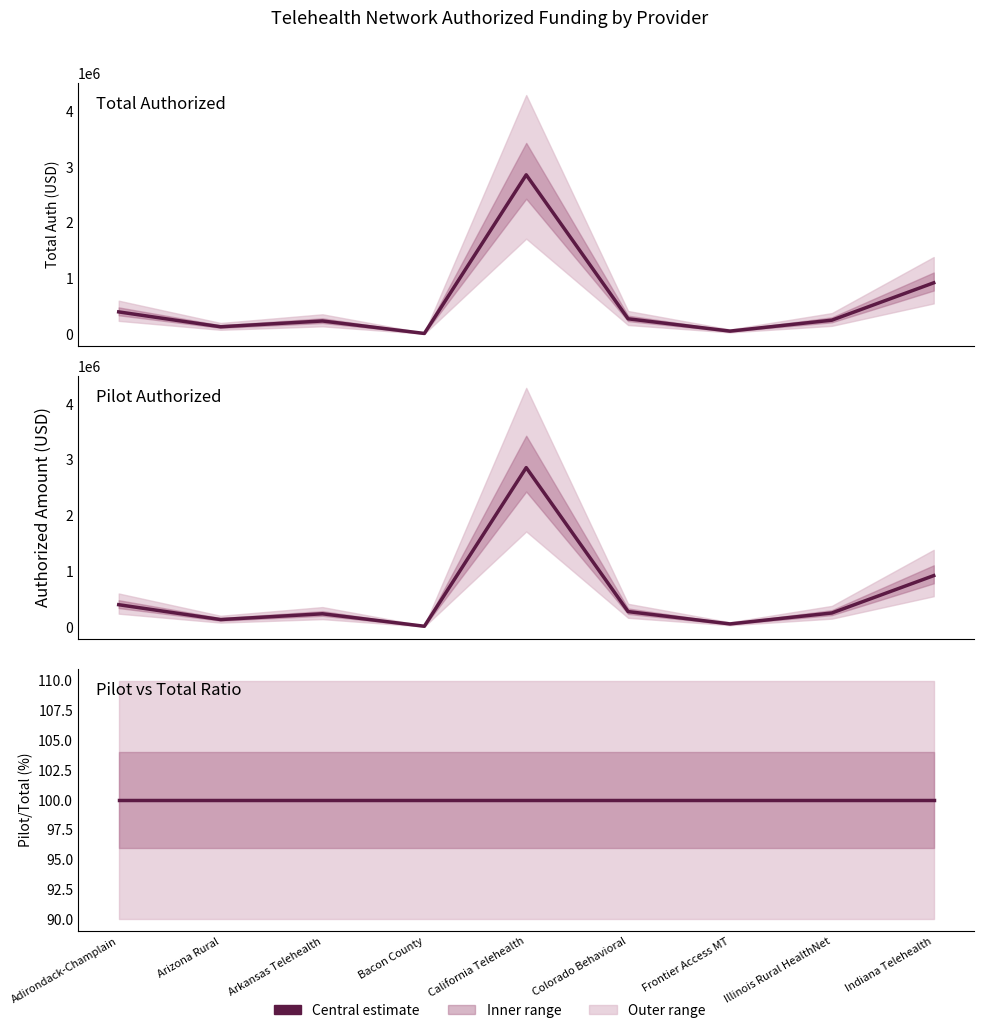

True or false: Pilot / Total (%) has more than 2 points higher than both neighbors.

False